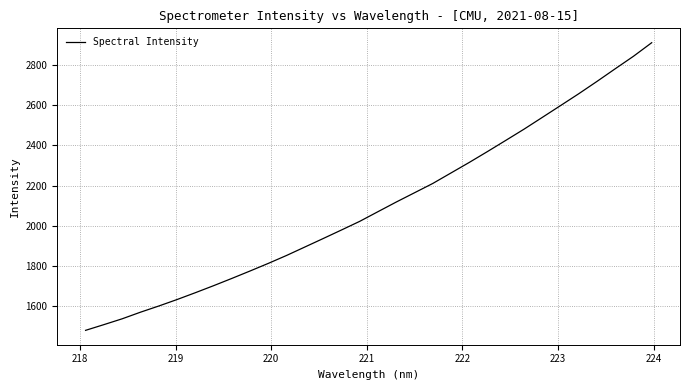

What is the smallest value displayed?

1479.8